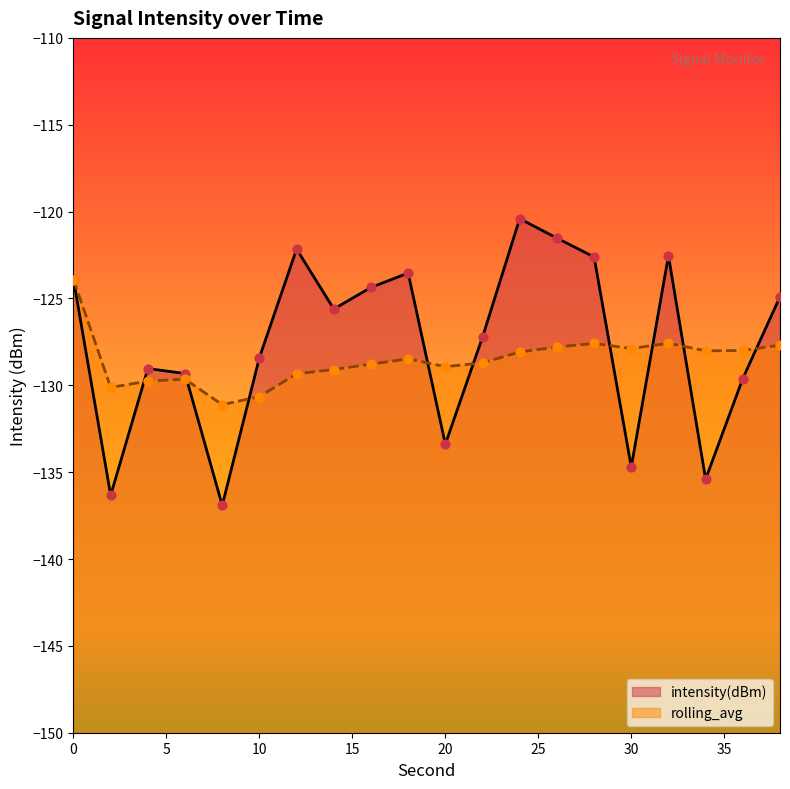

Which series reaches the maximum Y coordinate?

intensity(dBm)